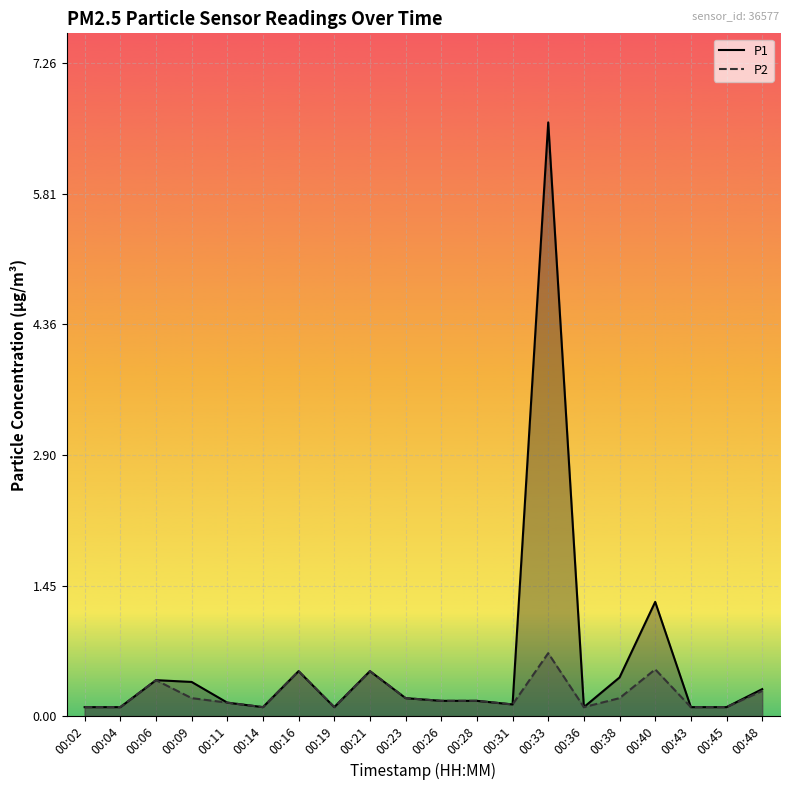

True or false: P1 has more than 1 points higher than both neighbors.

True